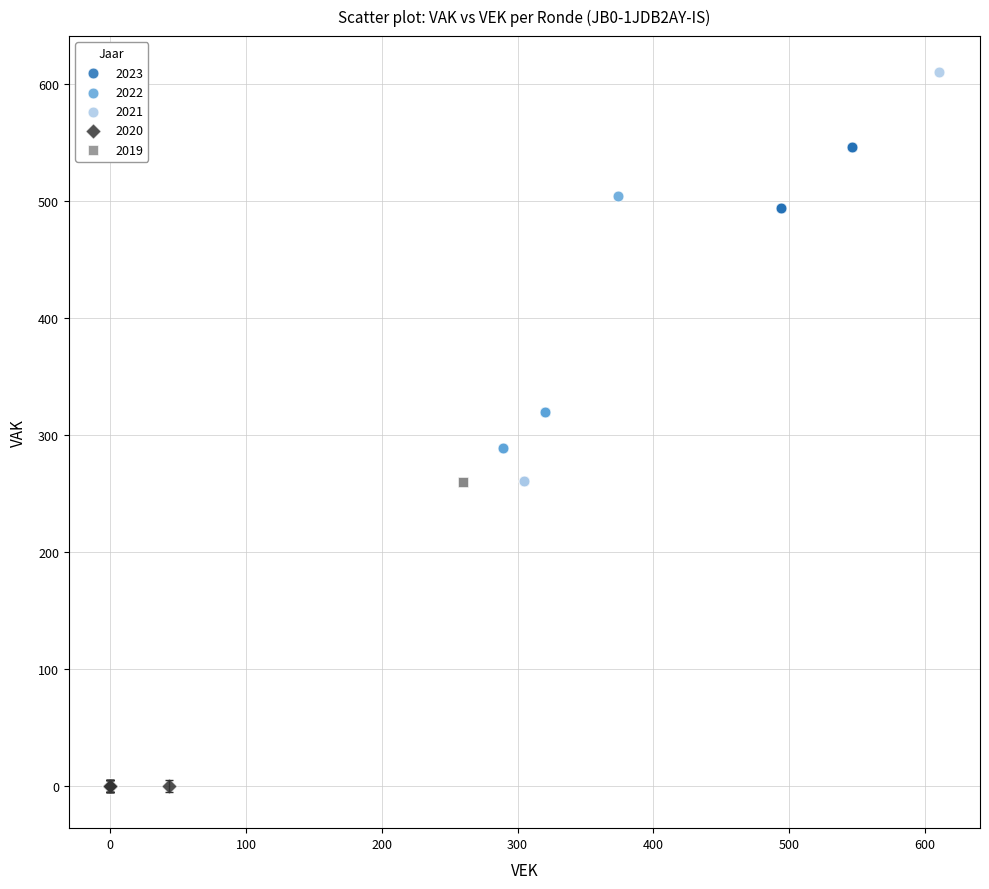

Which series contains the lowest Y value?

2020